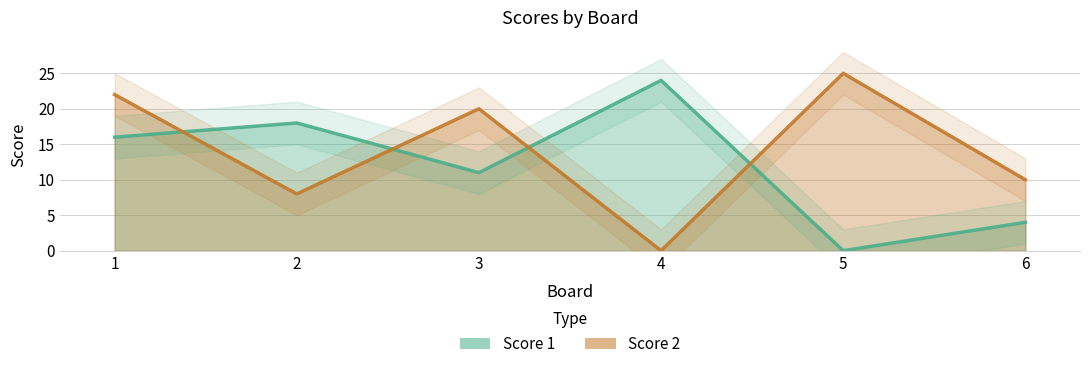

List the series in order of their overall mean, highest first.

Score 2, Score 1